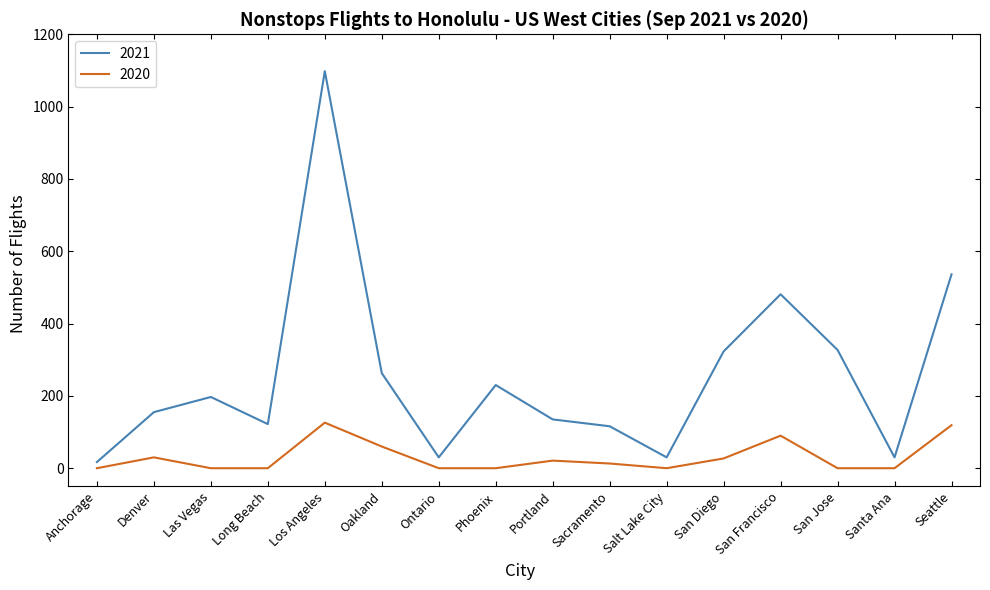

Which series has the largest total across all categories?

2021